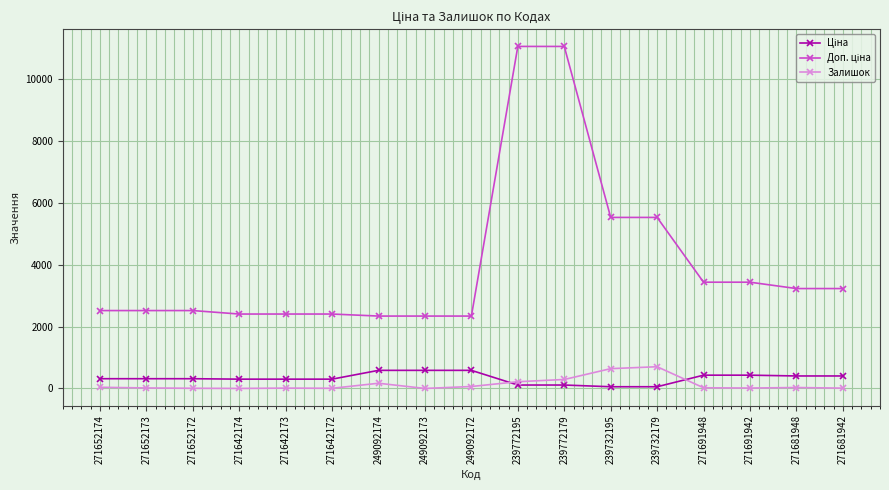

The Залишок series shows 63.0 at 249092172. True or false?

True